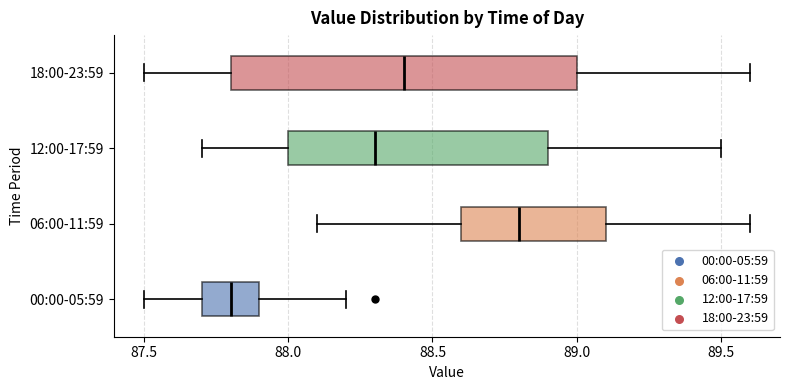

Reading bottom to top, read every box against the x-axis: the position of its median line, the range the box covers, and the ends of its whiskers. The values are not printed on the chart, so give them approximately, as read against the axis.

00:00-05:59: median 87.8, box 87.7 to 87.9, whiskers 87.5 to 88.2
06:00-11:59: median 88.8, box 88.6 to 89.1, whiskers 88.1 to 89.6
12:00-17:59: median 88.3, box 88.0 to 88.9, whiskers 87.7 to 89.5
18:00-23:59: median 88.4, box 87.8 to 89.0, whiskers 87.5 to 89.6